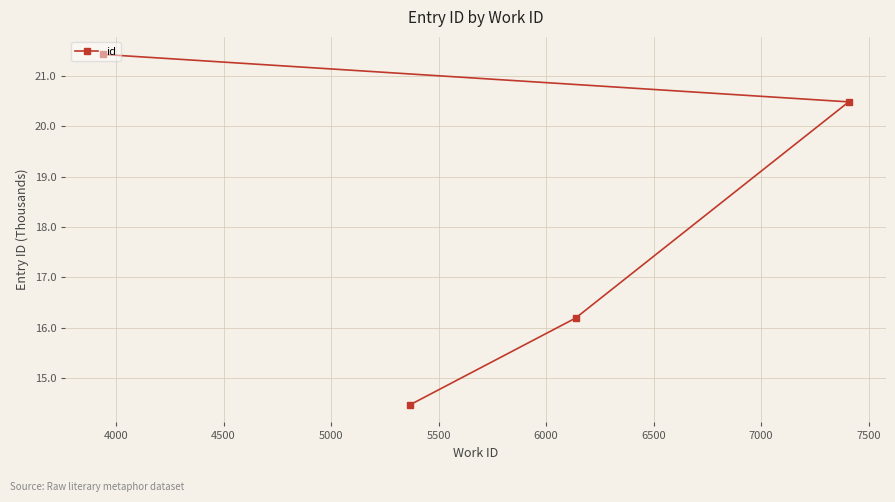

What is the difference between the second highest and minimum values?

6.0